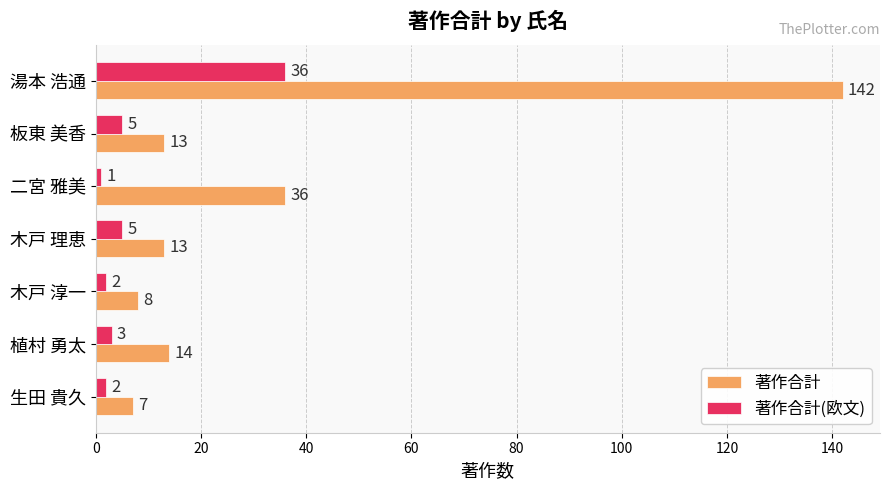

Count the number of data series in this chart.

2